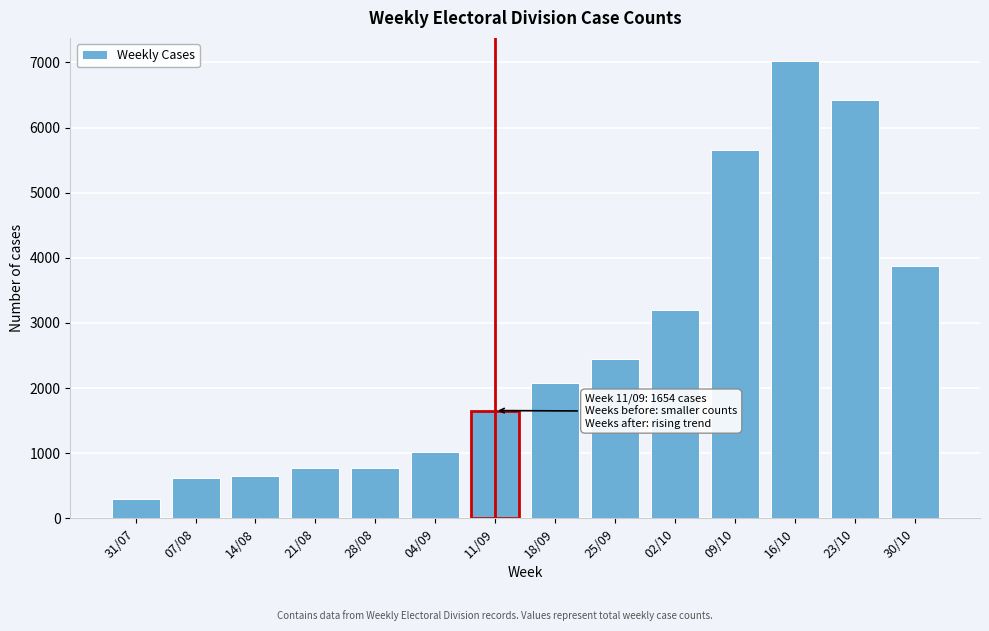

Read the value at 28/08.

779